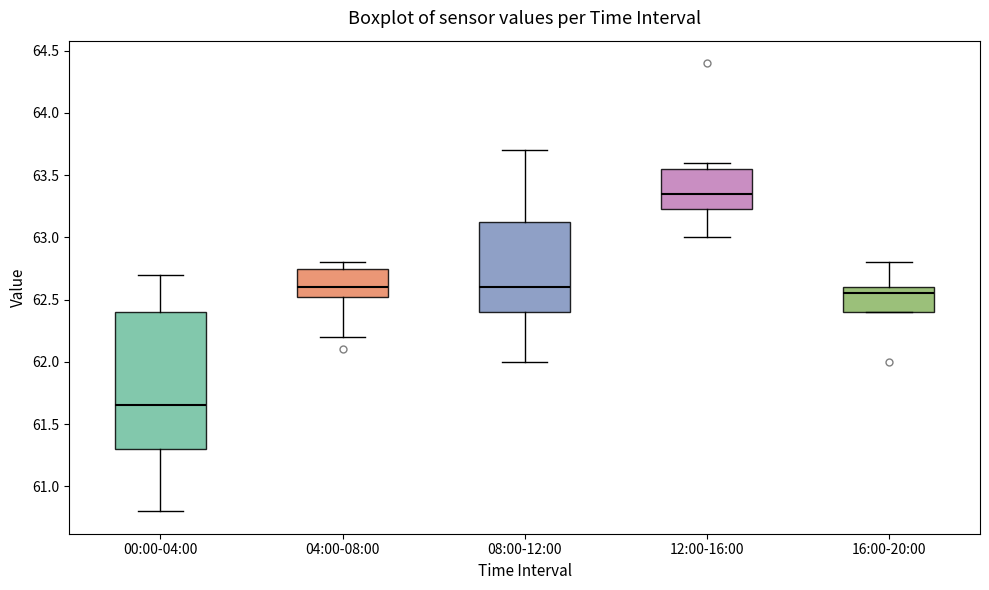

Reading left to right, transcribe this box plot: for each box, give where its median line is, the range the box spans, and where its two whiskers end, as read against the y-axis. The values are not printed on the chart, so give them approximately, as read against the axis.

00:00-04:00: median 61.65, box 61.30 to 62.40, whiskers 60.80 to 62.70
04:00-08:00: median 62.60, box 62.55 to 62.75, whiskers 62.20 to 62.80
08:00-12:00: median 62.60, box 62.40 to 63.15, whiskers 62.00 to 63.70
12:00-16:00: median 63.35, box 63.25 to 63.55, whiskers 63.00 to 63.60
16:00-20:00: median 62.55, box 62.40 to 62.60, whiskers 62.40 to 62.80